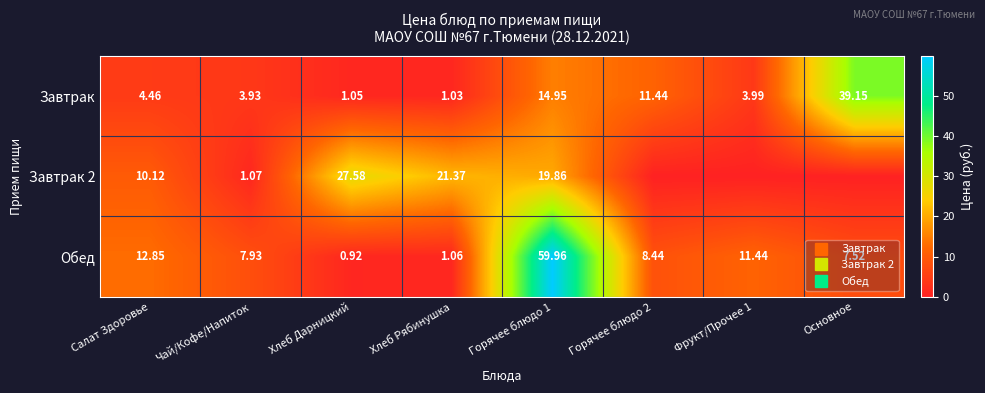

Which has a higher value, Горячее блюдо 1 or Фрукт/Прочее 1?

Горячее блюдо 1